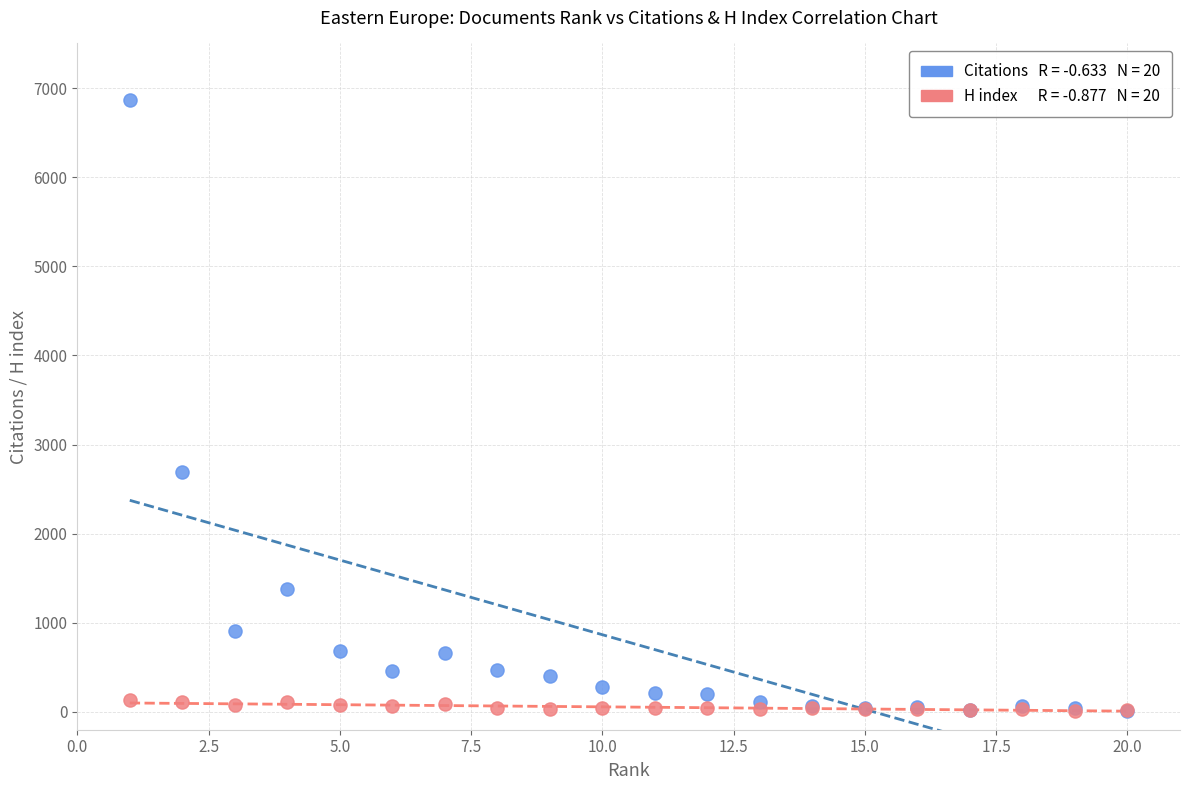

Across all series, what Y value is closest to 3437?

2695